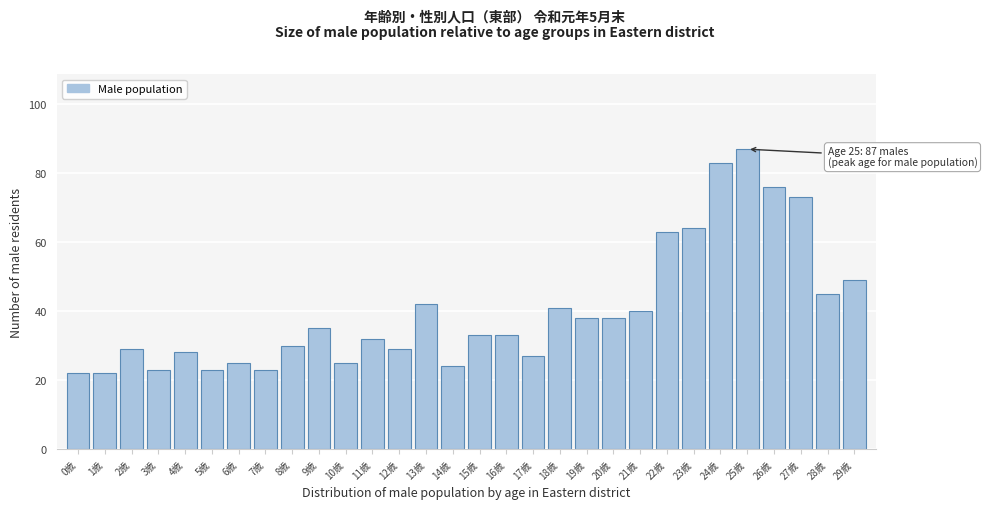

Reading right to left, list all the values displayed in this chart.

49	45	73	76	87	83	64	63	40	38	38	41	27	33	33	24	42	29	32	25	35	30	23	25	23	28	23	29	22	22